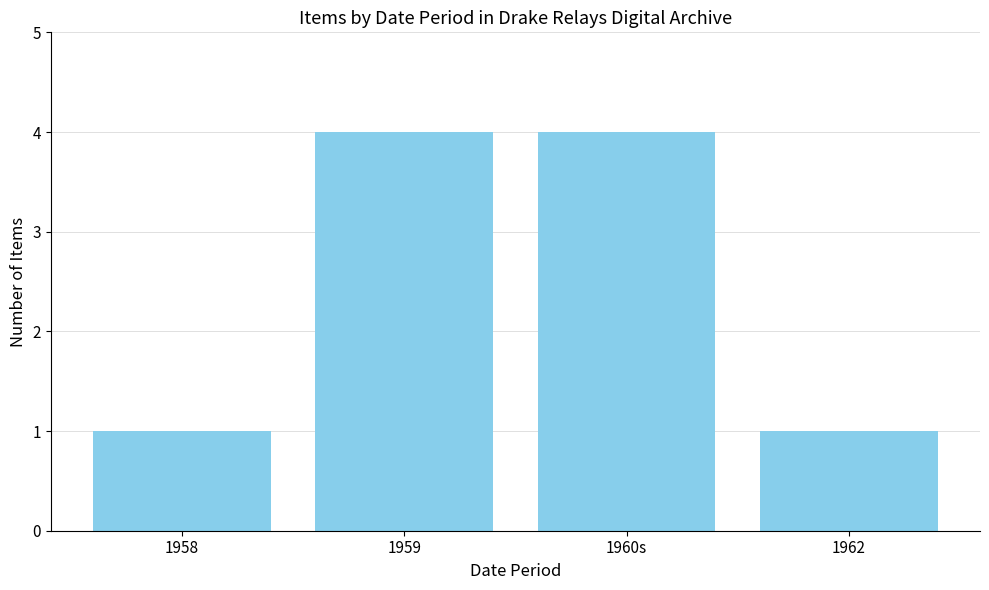

What is the greatest value displayed?

4